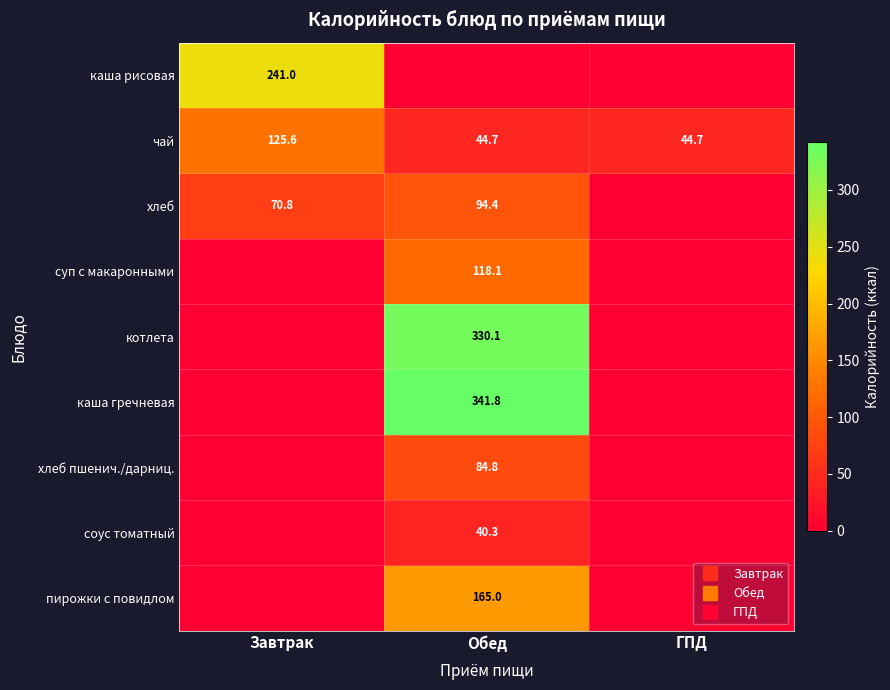

Count the пирожки с повидлом values in the range 0 to 165.

3